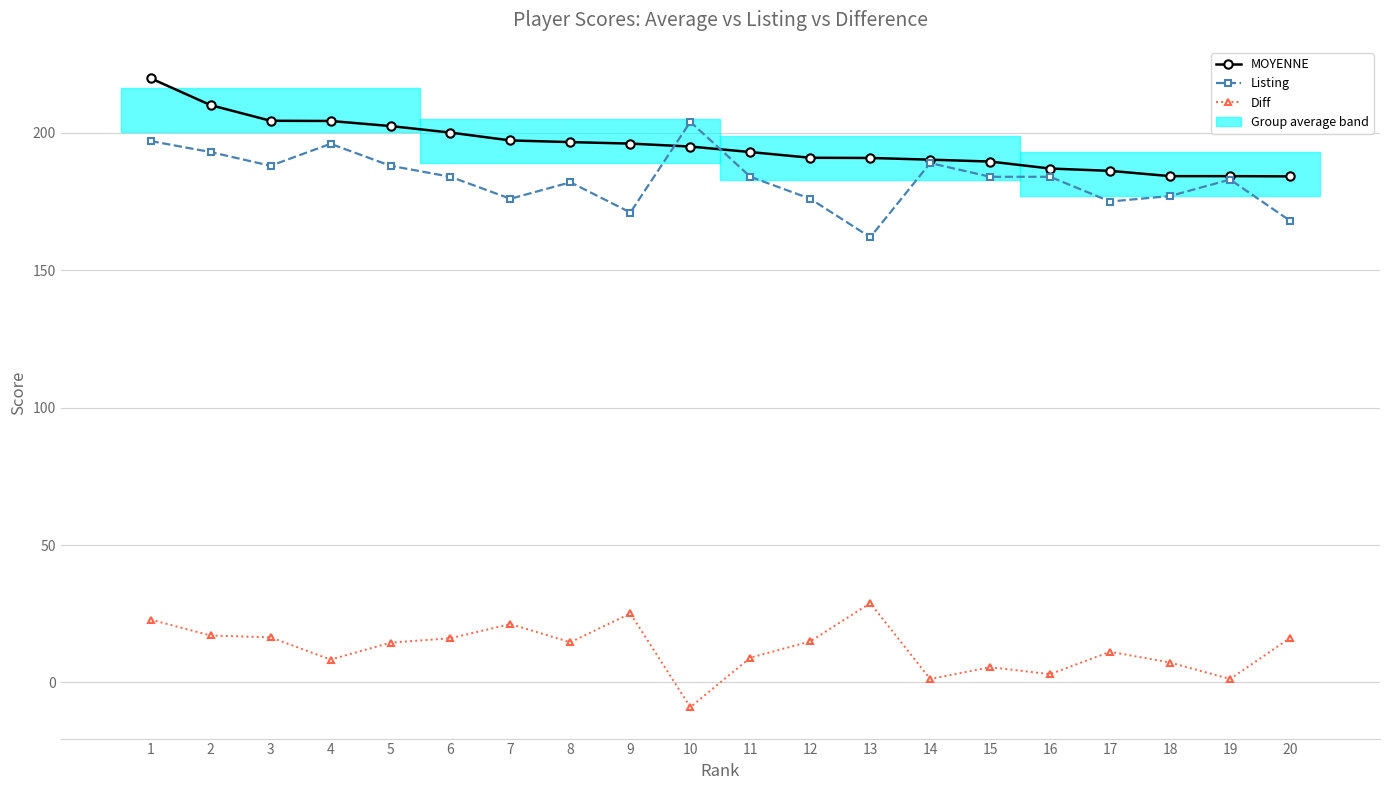

What is the average value of the MOYENNE series?

195.3